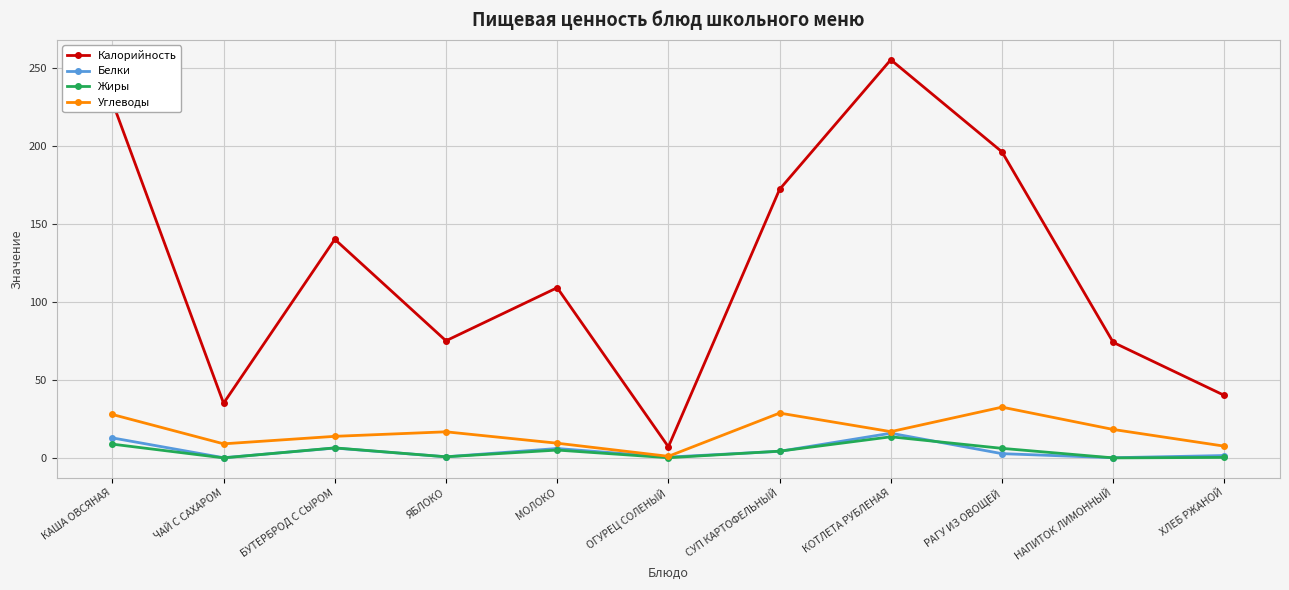

True or false: Калорийность and Белки intersect in this chart.

False